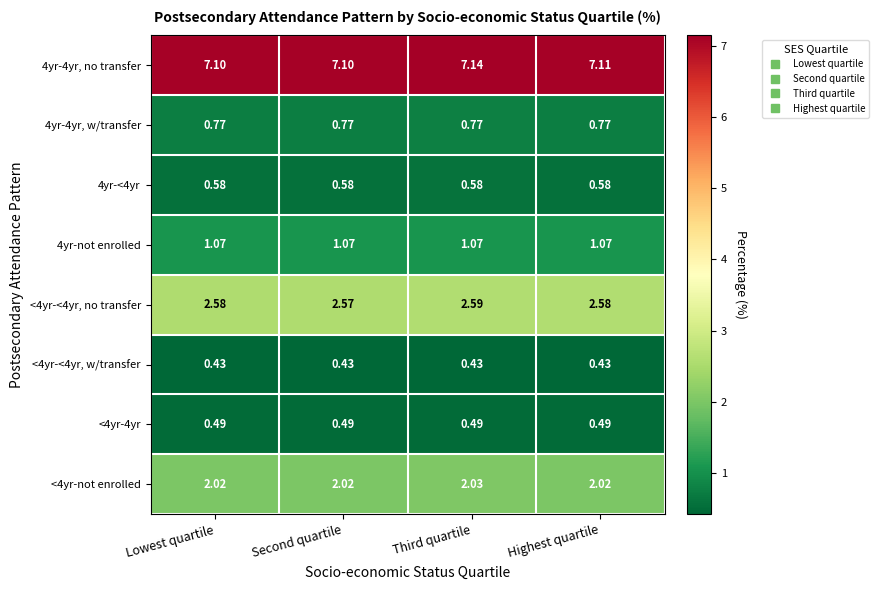

At which category is the sum across all series the highest?

Third quartile